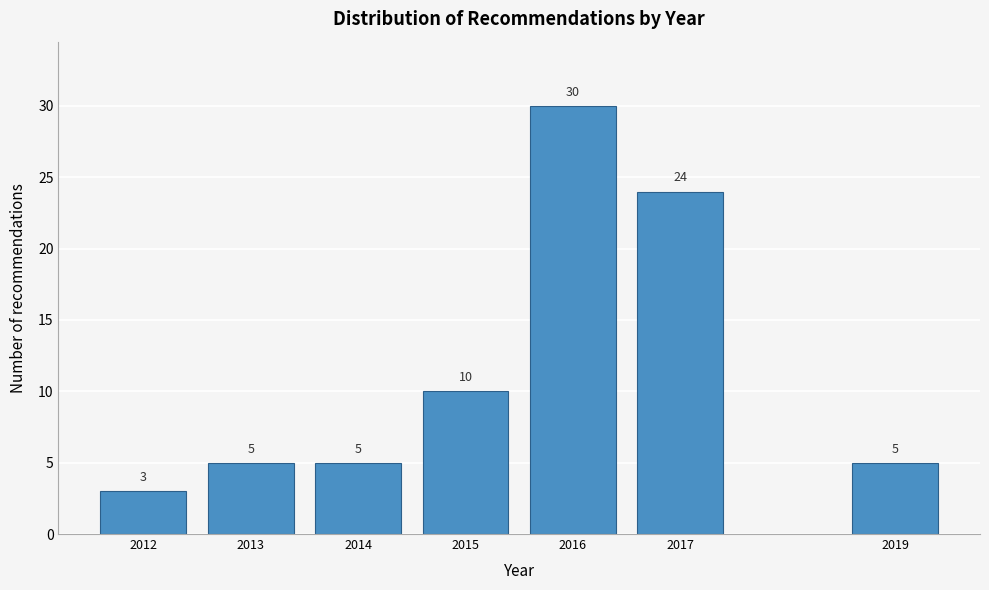

Reading left to right, transcribe all the data shown in this chart.

3	5	5	10	30	24	5